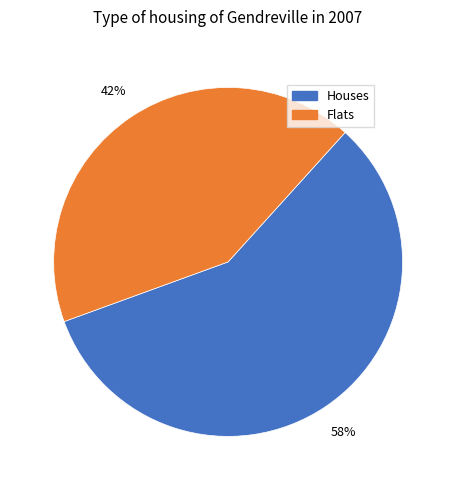

Which slice is the largest?

Houses